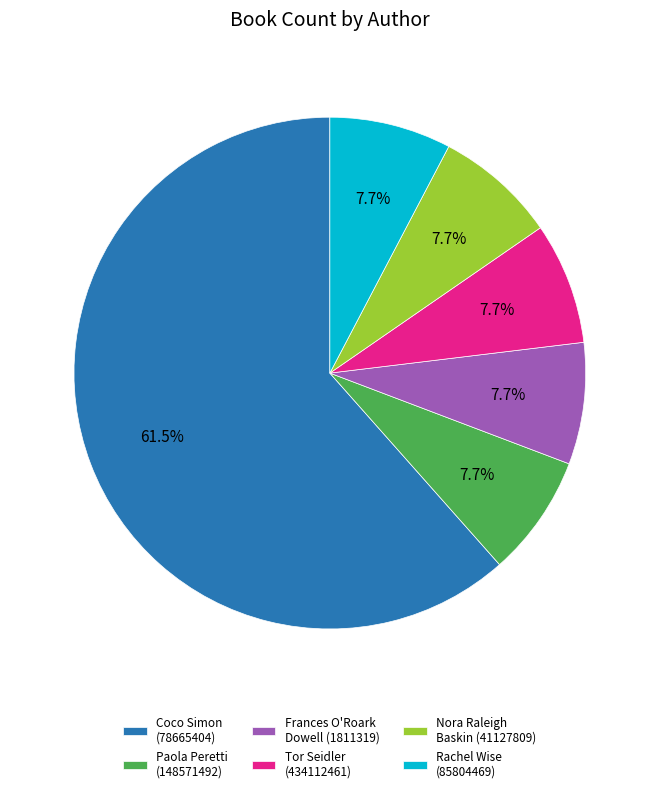

Is Frances O'Roark Dowell (1811319) the majority of the pie?

No